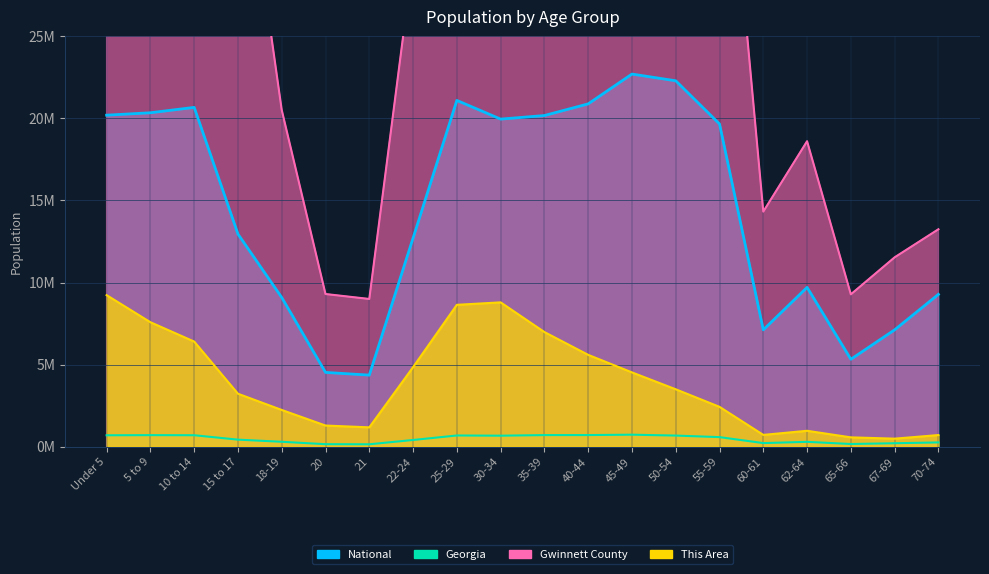

At which label is National closest to 13?

15 to 17